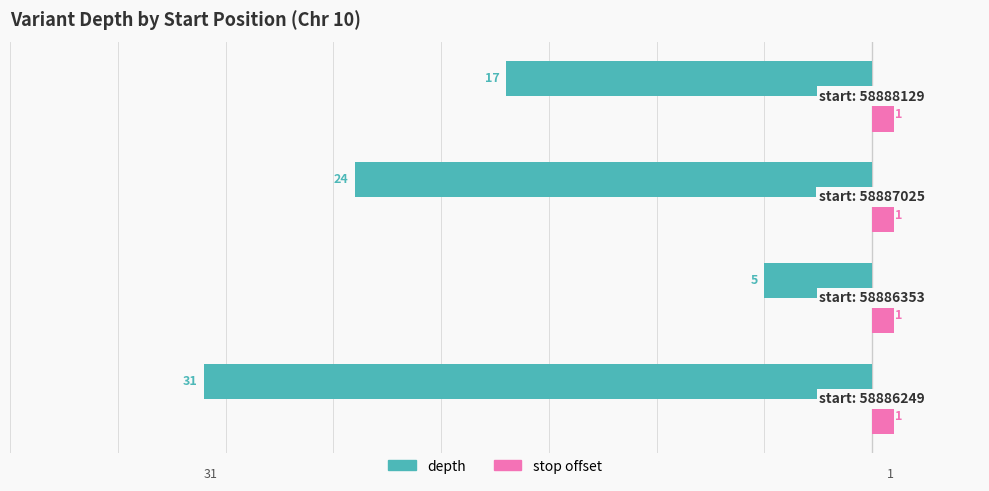

What is the minimum value for depth?

-31